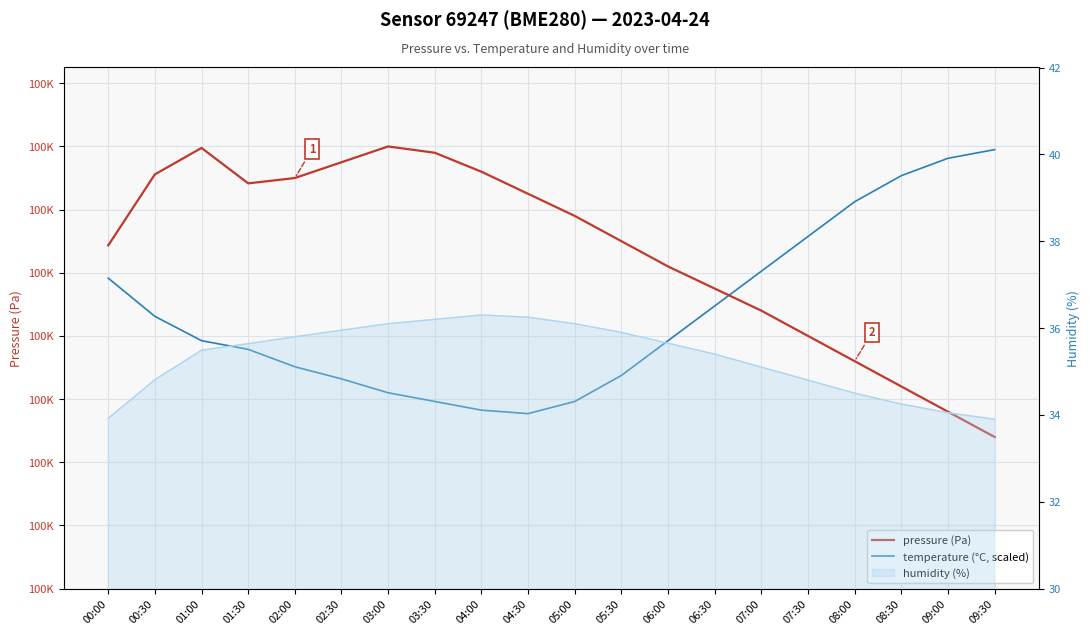

In temperature (°C, scaled), how many points are lower than both neighbors (excluding endpoints)?

1